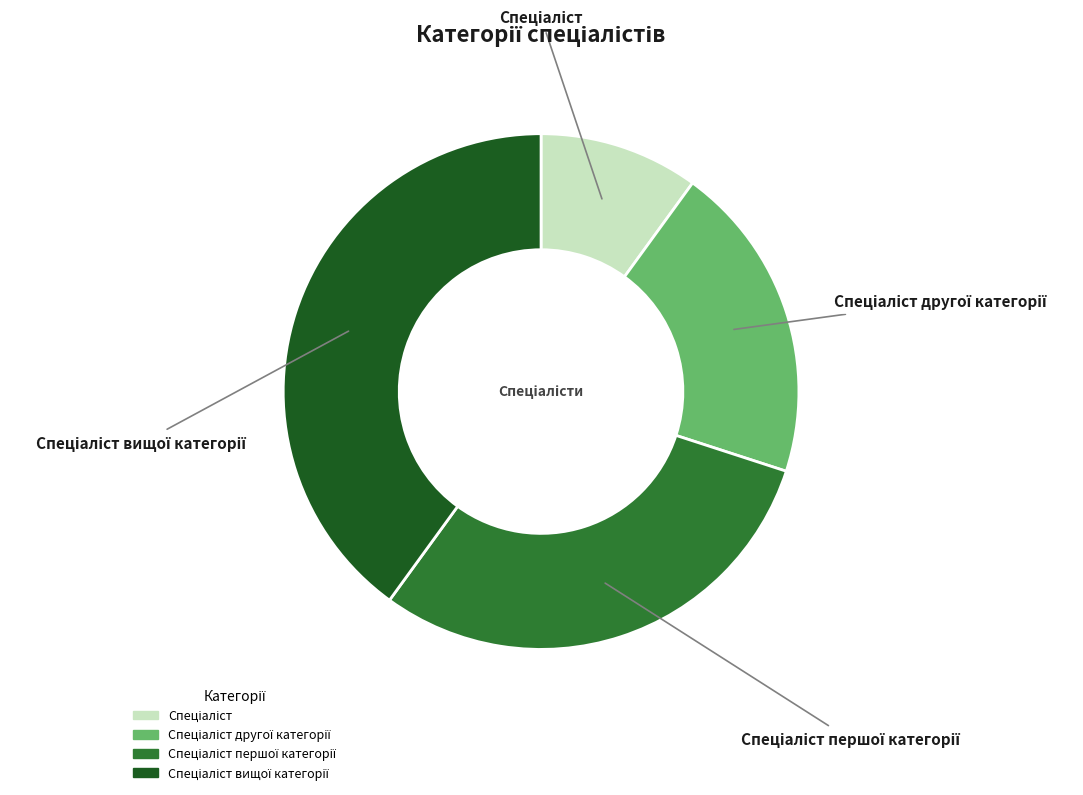

Count the number of slices in the pie.

4